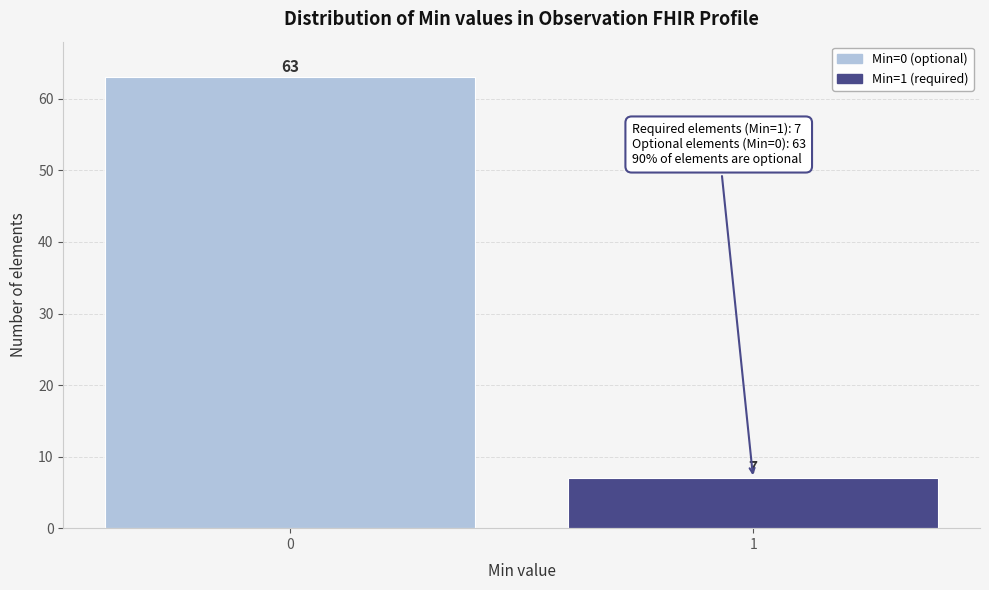

Reading left to right, transcribe all the data shown in this chart.

0=63	1=7